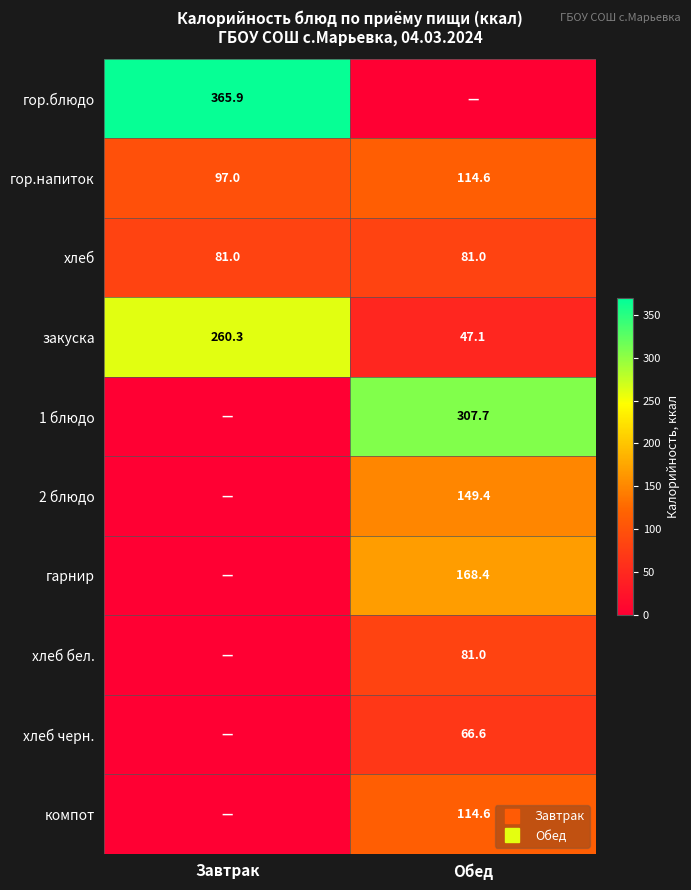

What is the difference between the maximum and minimum values in the компот series?

114.6